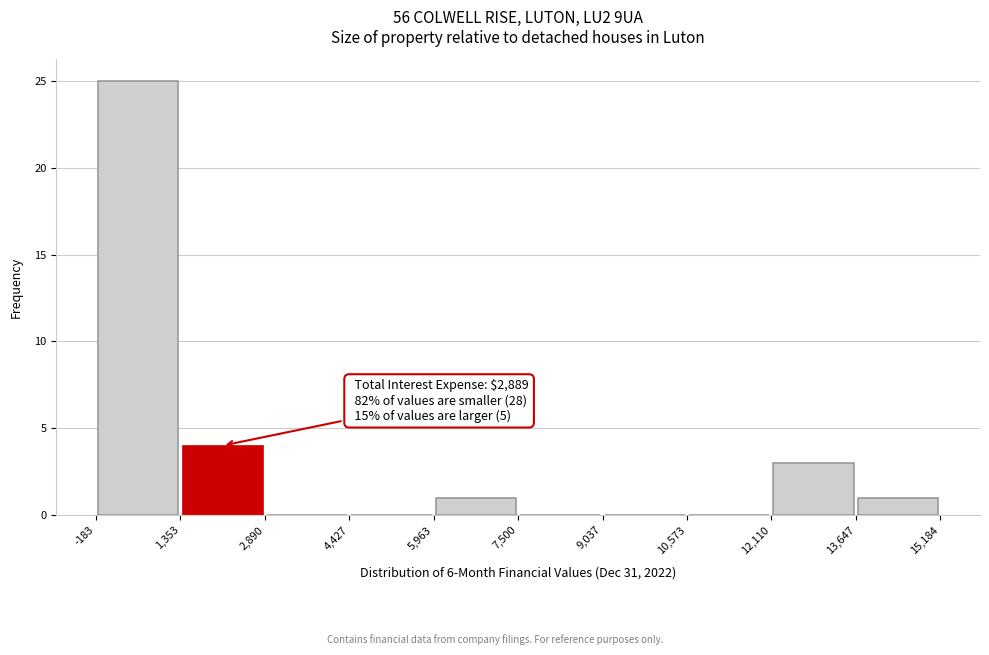

Over which range of the x-axis is the bar tallest?

-183 to 1,353